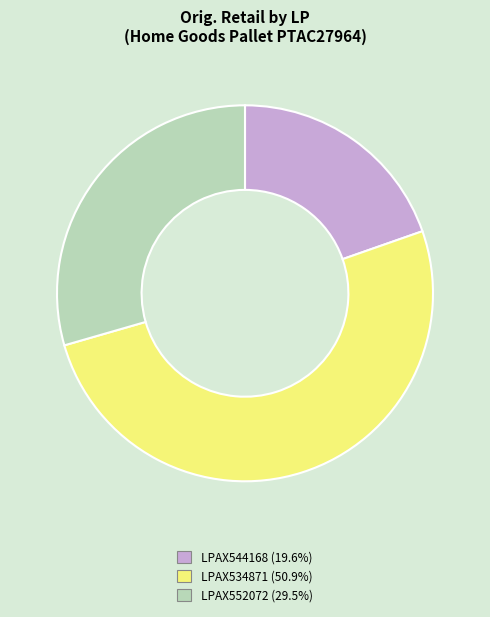

Approximately how many times larger is the value at LPAX544168 compared to LPAX534871?

0.4